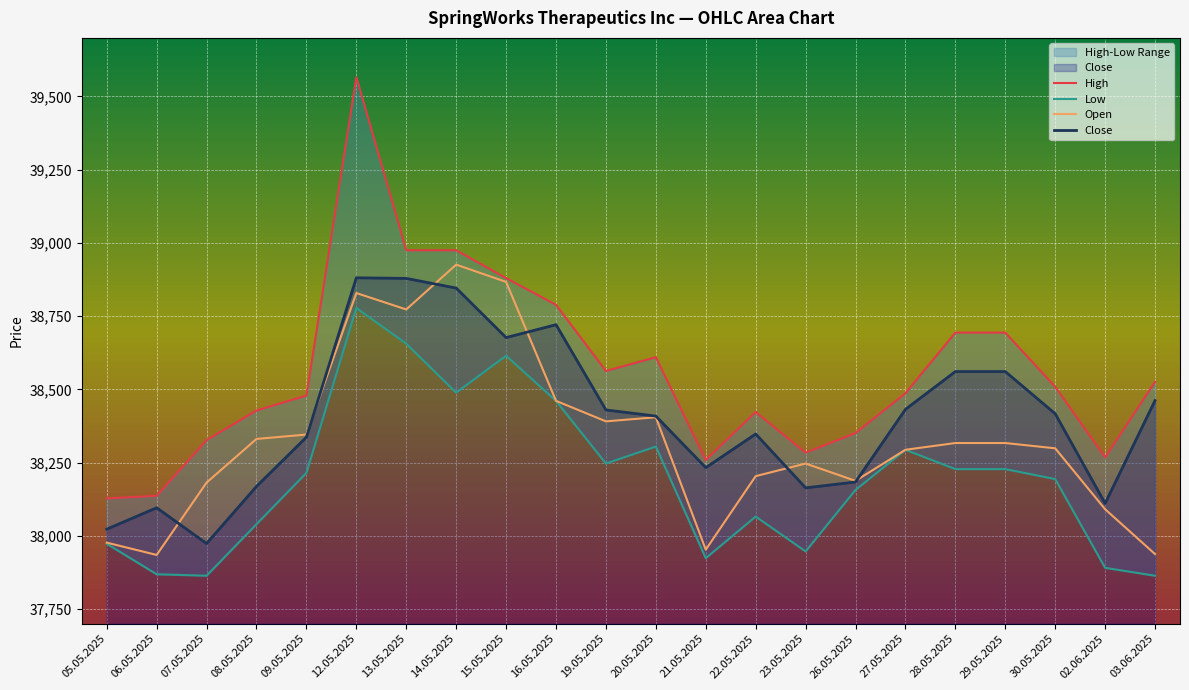

Reading left to right, what are all the values shown in this chart?

High: 05.05.2025=38128	06.05.2025=38137	07.05.2025=38327	08.05.2025=38428	09.05.2025=38479	12.05.2025=39566	13.05.2025=38975	14.05.2025=38975	15.05.2025=38880	16.05.2025=38789	19.05.2025=38563	20.05.2025=38610	21.05.2025=38259	22.05.2025=38423	23.05.2025=38284	26.05.2025=38351	27.05.2025=38487	28.05.2025=38694	29.05.2025=38694	30.05.2025=38509	02.06.2025=38268	03.06.2025=38526
Low: 05.05.2025=37973	06.05.2025=37869	07.05.2025=37864	08.05.2025=38040	09.05.2025=38215	12.05.2025=38778	13.05.2025=38656	14.05.2025=38489	15.05.2025=38615	16.05.2025=38461	19.05.2025=38247	20.05.2025=38305	21.05.2025=37924	22.05.2025=38066	23.05.2025=37947	26.05.2025=38157	27.05.2025=38294	28.05.2025=38228	29.05.2025=38228	30.05.2025=38194	02.06.2025=37891	03.06.2025=37864
Open: 05.05.2025=37977	06.05.2025=37935	07.05.2025=38182	08.05.2025=38331	09.05.2025=38346	12.05.2025=38829	13.05.2025=38773	14.05.2025=38926	15.05.2025=38867	16.05.2025=38461	19.05.2025=38391	20.05.2025=38405	21.05.2025=37953	22.05.2025=38204	23.05.2025=38247	26.05.2025=38188	27.05.2025=38294	28.05.2025=38317	29.05.2025=38317	30.05.2025=38299	02.06.2025=38091	03.06.2025=37938
Close: 05.05.2025=38023	06.05.2025=38096	07.05.2025=37974	08.05.2025=38169	09.05.2025=38337	12.05.2025=38881	13.05.2025=38879	14.05.2025=38846	15.05.2025=38677	16.05.2025=38721	19.05.2025=38430	20.05.2025=38409	21.05.2025=38233	22.05.2025=38348	23.05.2025=38164	26.05.2025=38184	27.05.2025=38432	28.05.2025=38561	29.05.2025=38561	30.05.2025=38417	02.06.2025=38111	03.06.2025=38462